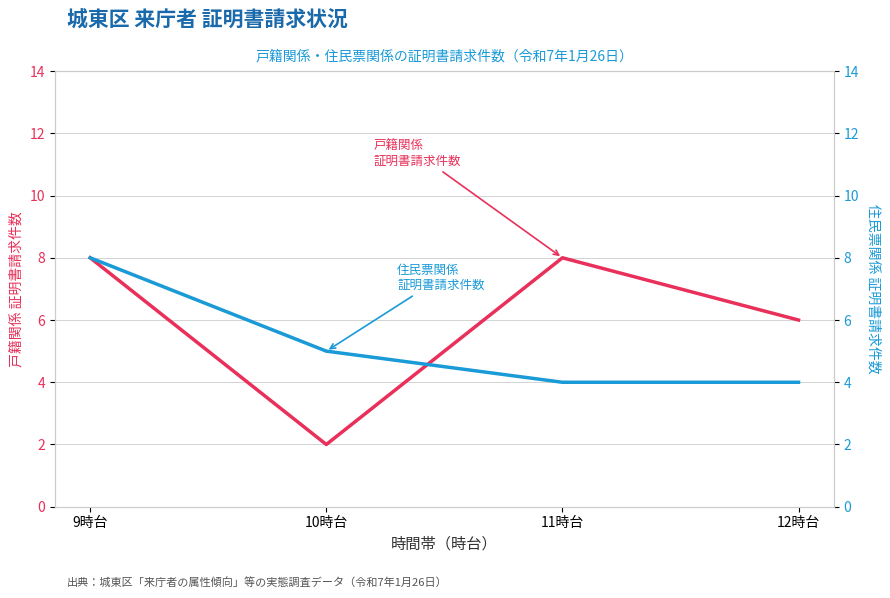

How many lines are shown in the chart?

2